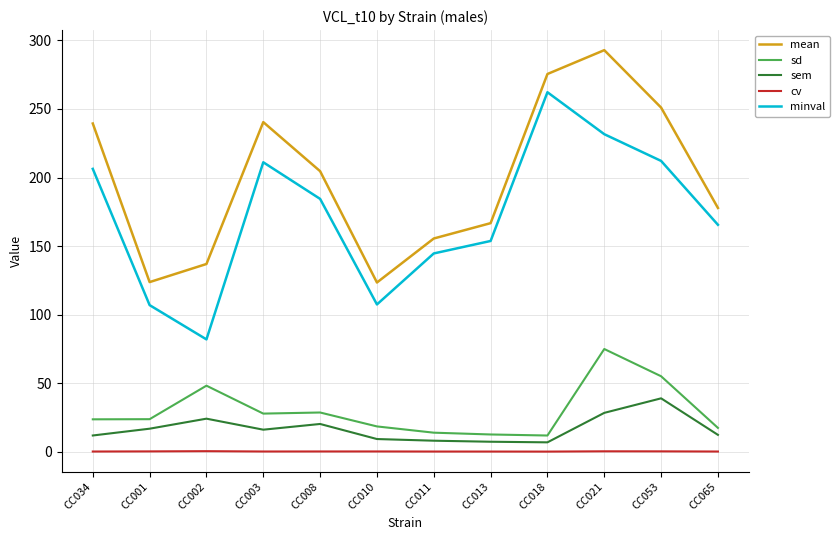

Which series has the largest range (max minus min)?

minval